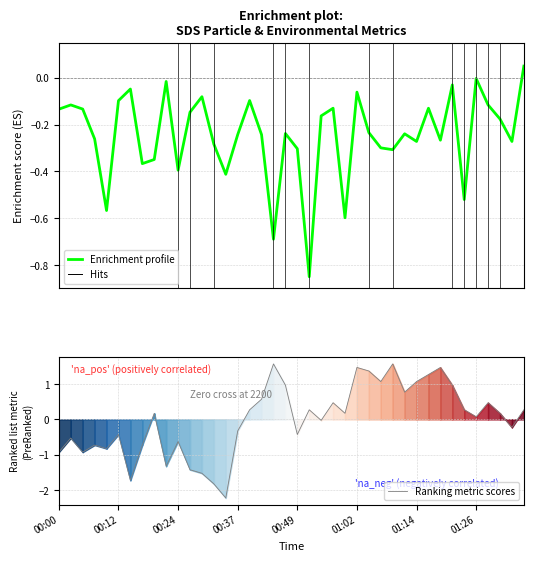

How many positive values does the Ranking metric scores series have?

22